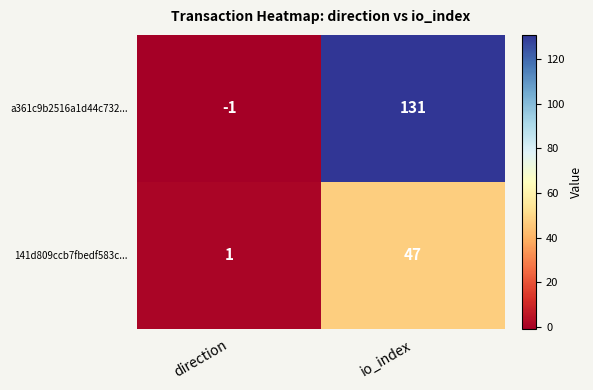

What is the sum of all a361c9b2516a1d44c732... values?

130